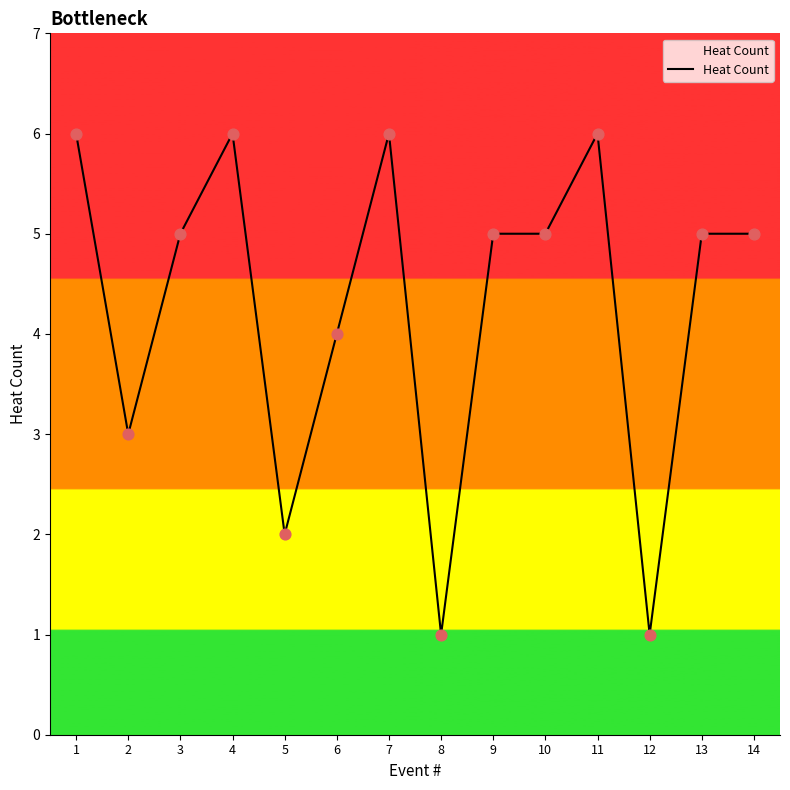

What is the change in value from 6 to 11?

+2